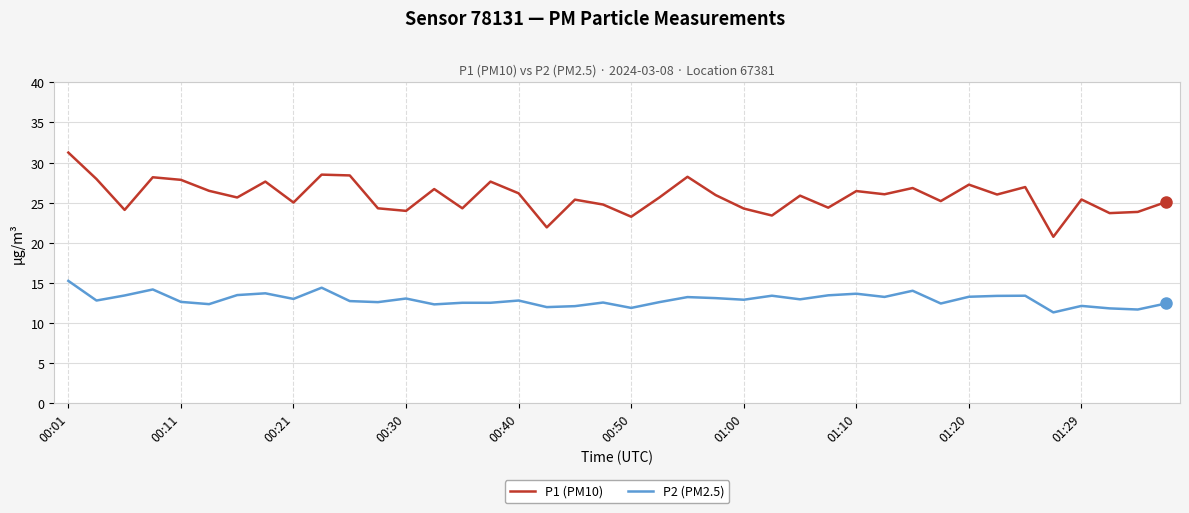

True or false: P1 (PM10) and P2 (PM2.5) intersect in this chart.

False